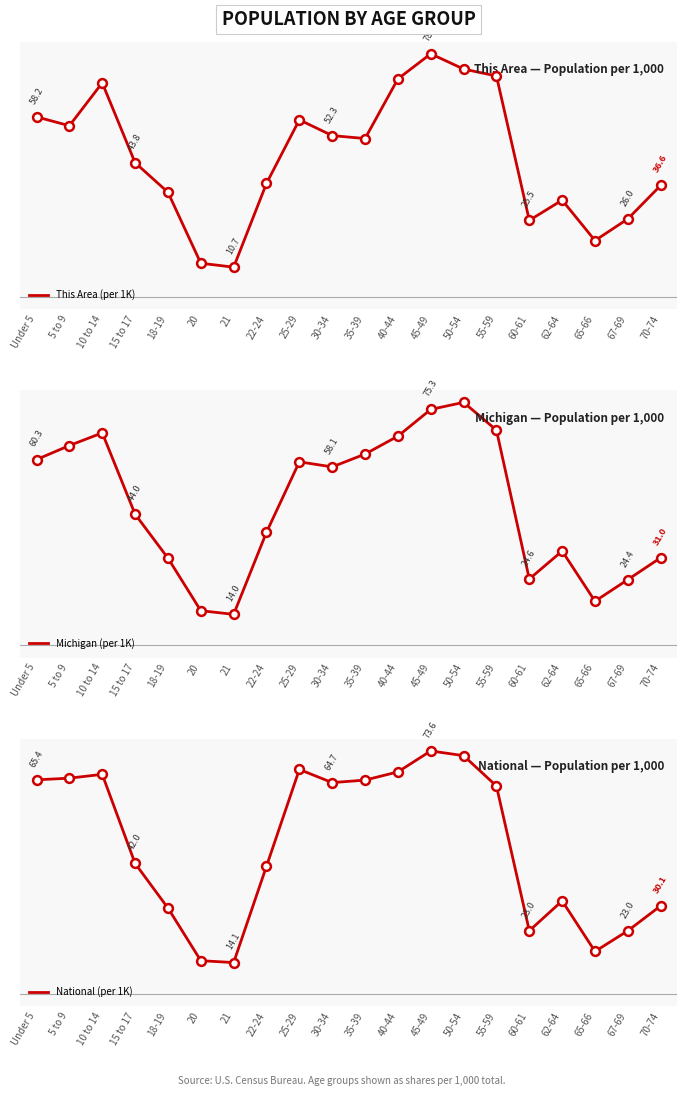

What is the total value across all series at 65-66?

54.3